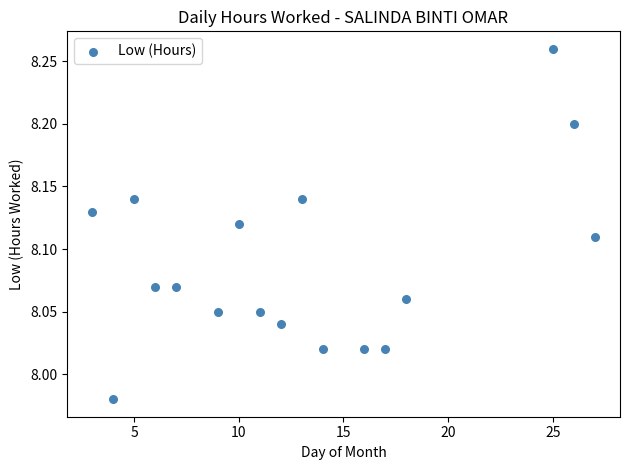

What is the range of Y values (max minus min)?

0.3